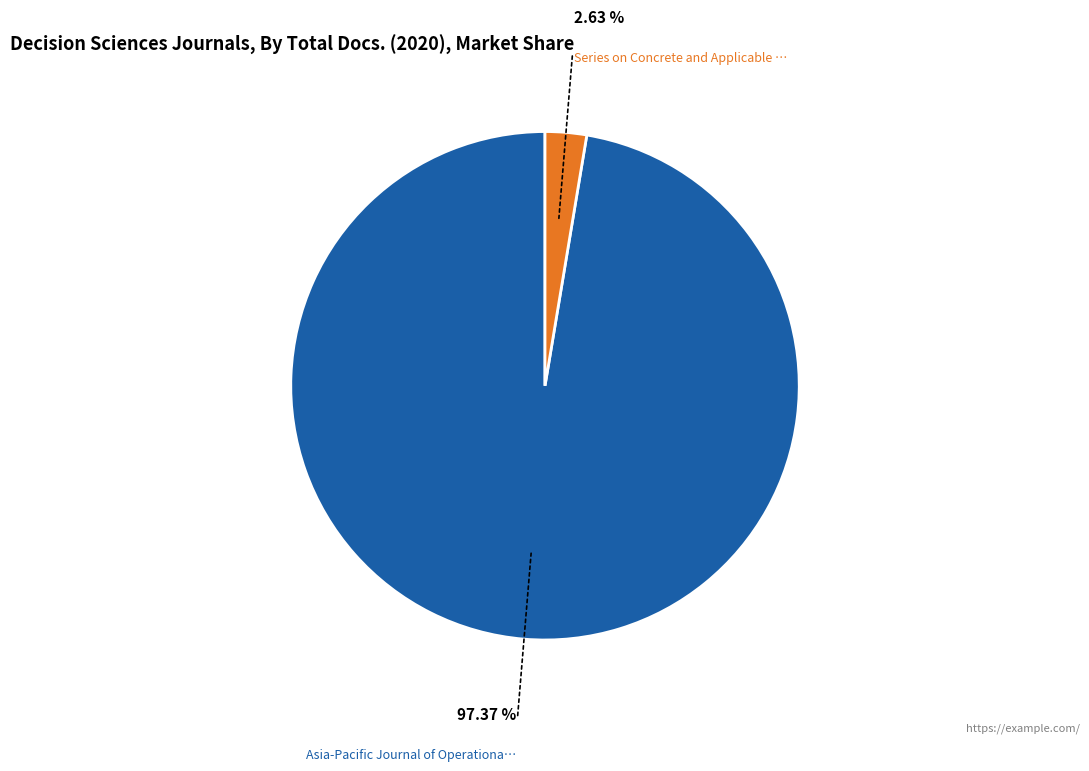

Is there a majority slice in this chart?

Yes